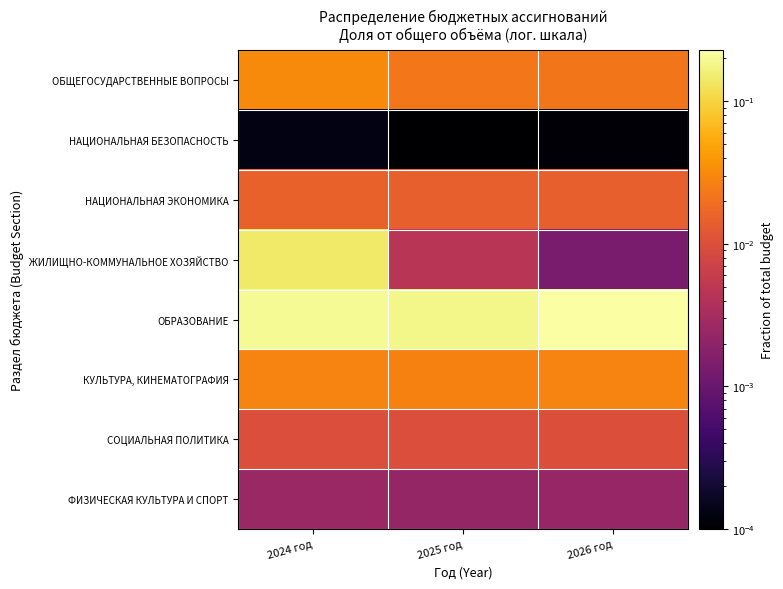

List the series in order of their peak value, highest first.

ОБРАЗОВАНИЕ, ЖИЛИЩНО-КОММУНАЛЬНОЕ ХОЗЯЙСТВО, ОБЩЕГОСУДАРСТВЕННЫЕ ВОПРОСЫ, КУЛЬТУРА, КИНЕМАТОГРАФИЯ, НАЦИОНАЛЬНАЯ ЭКОНОМИКА, СОЦИАЛЬНАЯ ПОЛИТИКА, ФИЗИЧЕСКАЯ КУЛЬТУРА И СПОРТ, НАЦИОНАЛЬНАЯ БЕЗОПАСНОСТЬ